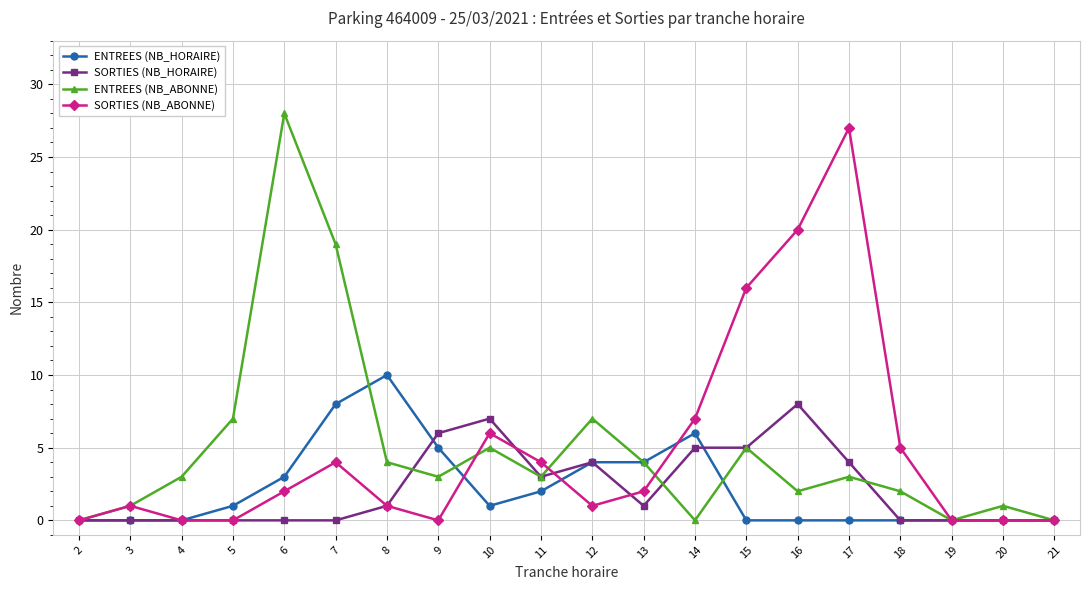

Where is the first local maximum for SORTIES (NB_ABONNE)?

3